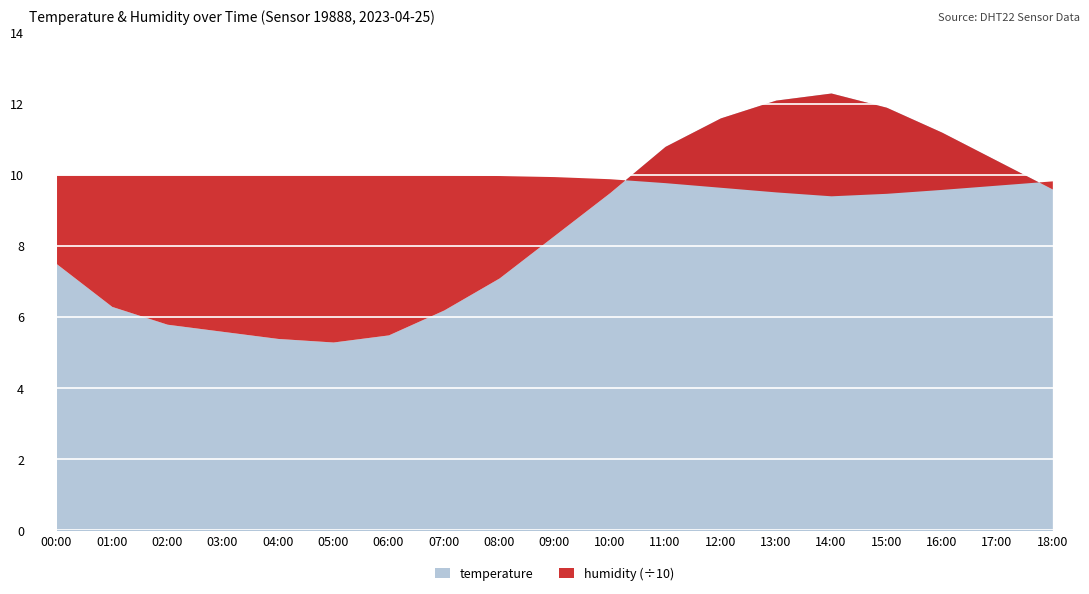

True or false: temperature and humidity intersect in this chart.

False